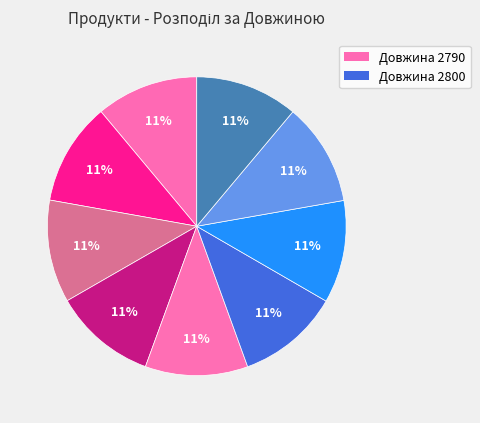

Is there a majority slice in this chart?

No